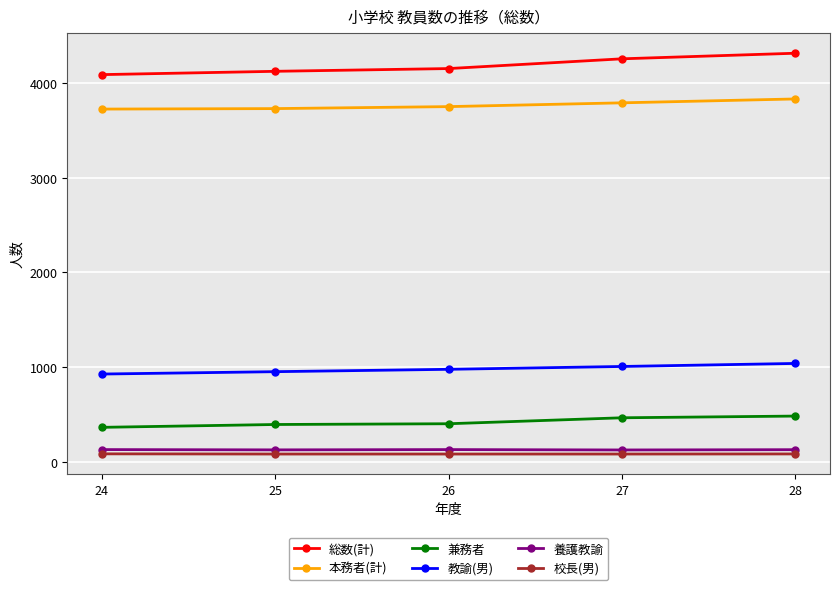

Is the value of 兼務者 at 25 greater than the value of 本務者(計) at 27?

No